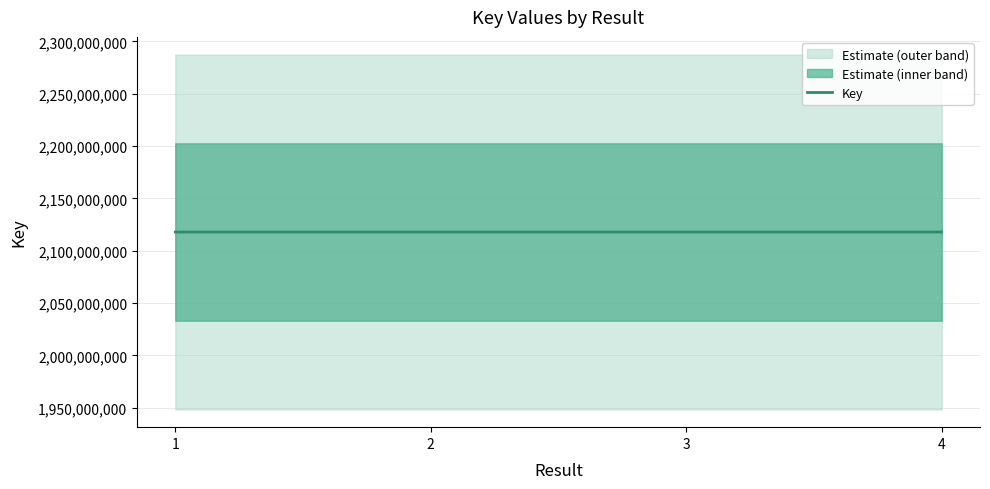

Where is the data nearest to the value 2117889318?

1